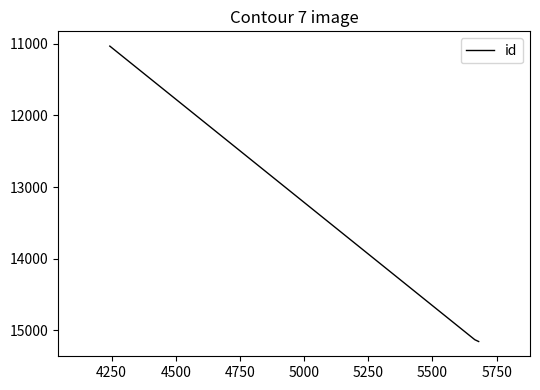

What is the smallest value displayed?

11035